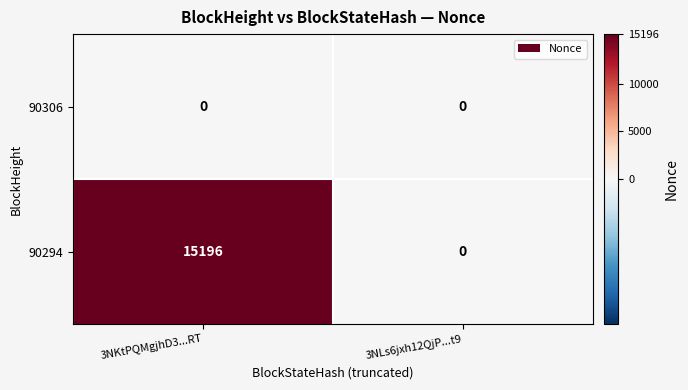

Which series has the largest range (max minus min)?

90294